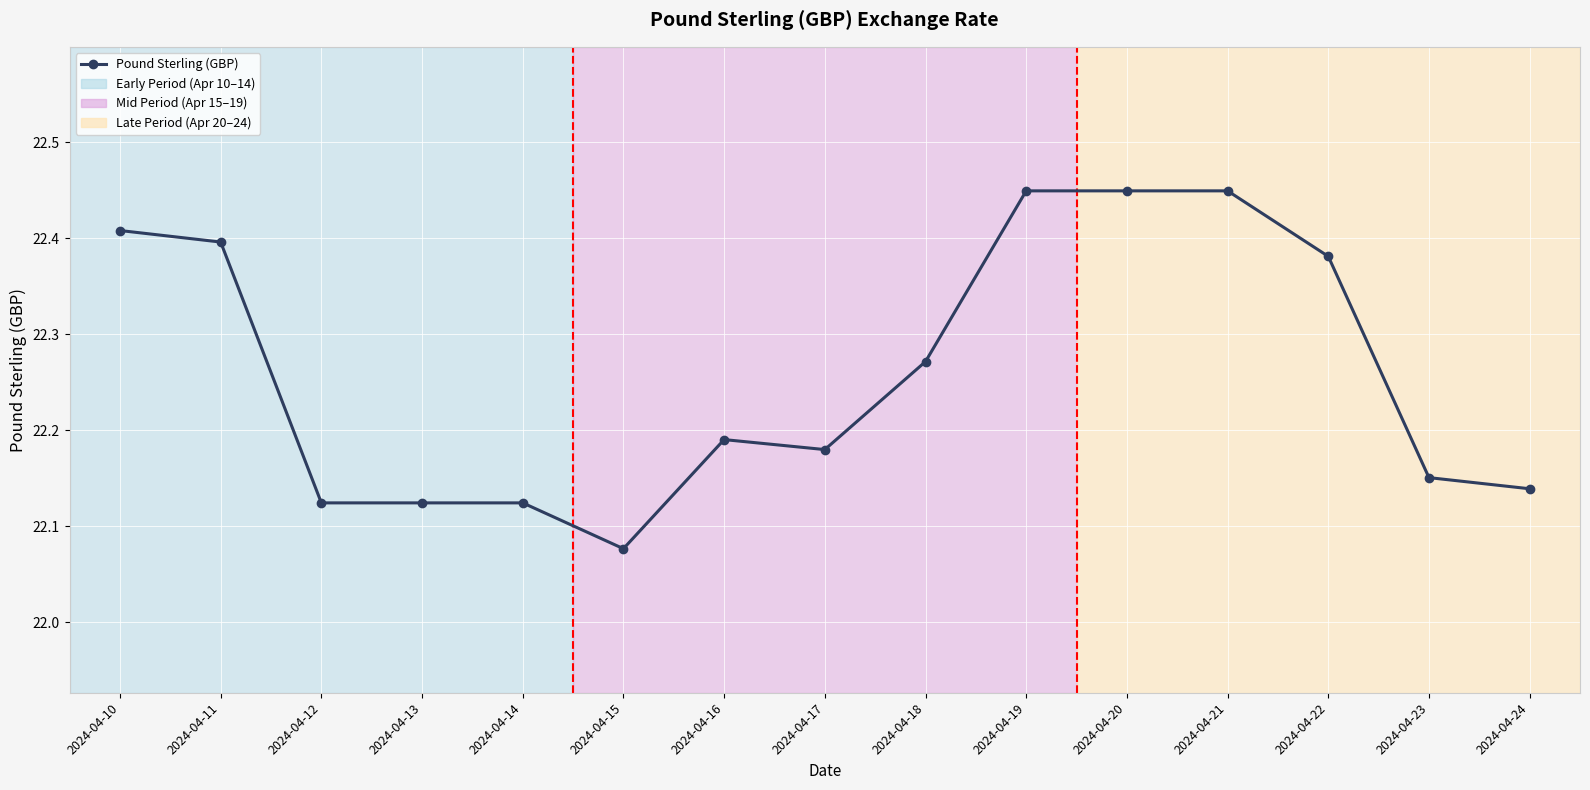

What is the value of the 12th point from the left?

22.4